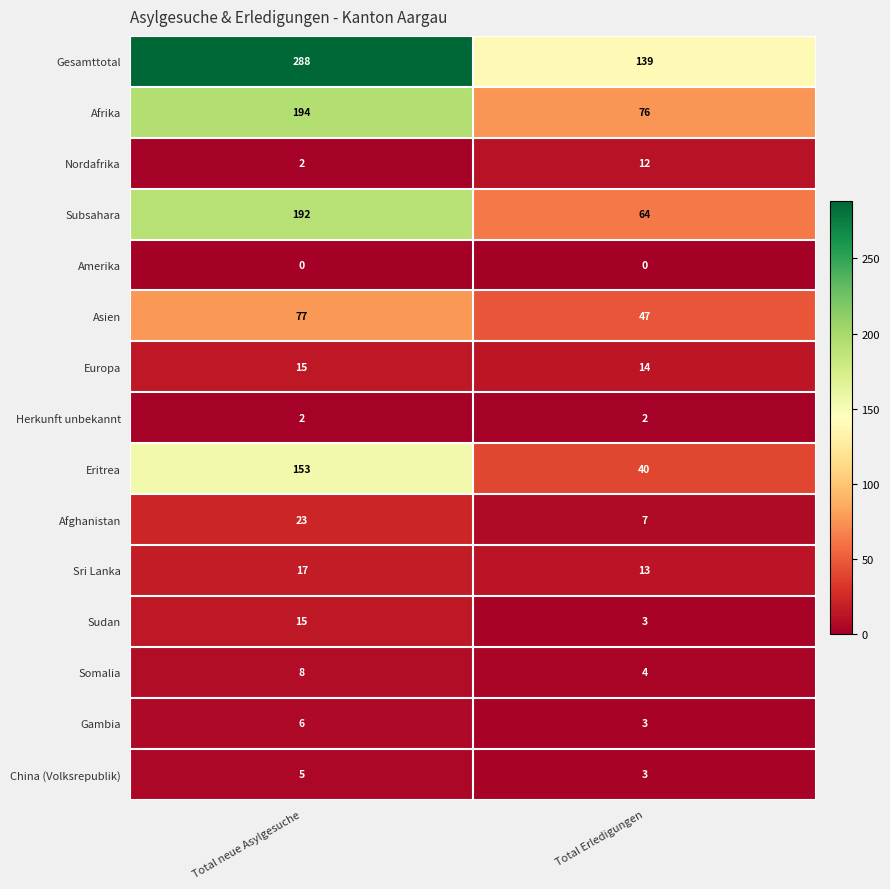

Reading left to right, extract all data points from this chart.

Gesamttotal: Total neue Asylgesuche=288	Total Erledigungen=139
Afrika: Total neue Asylgesuche=194	Total Erledigungen=76
Nordafrika: Total neue Asylgesuche=2	Total Erledigungen=12
Subsahara: Total neue Asylgesuche=192	Total Erledigungen=64
Amerika: Total neue Asylgesuche=0	Total Erledigungen=0
Asien: Total neue Asylgesuche=77	Total Erledigungen=47
Europa: Total neue Asylgesuche=15	Total Erledigungen=14
Herkunft unbekannt: Total neue Asylgesuche=2	Total Erledigungen=2
Eritrea: Total neue Asylgesuche=153	Total Erledigungen=40
Afghanistan: Total neue Asylgesuche=23	Total Erledigungen=7
Sri Lanka: Total neue Asylgesuche=17	Total Erledigungen=13
Sudan: Total neue Asylgesuche=15	Total Erledigungen=3
Somalia: Total neue Asylgesuche=8	Total Erledigungen=4
Gambia: Total neue Asylgesuche=6	Total Erledigungen=3
China (Volksrepublik): Total neue Asylgesuche=5	Total Erledigungen=3